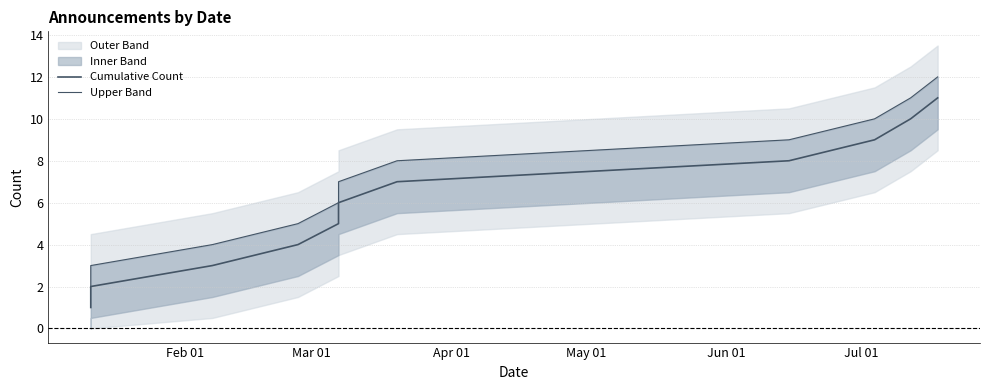

What is the value of the Upper Band point at the 11th from the left?

12